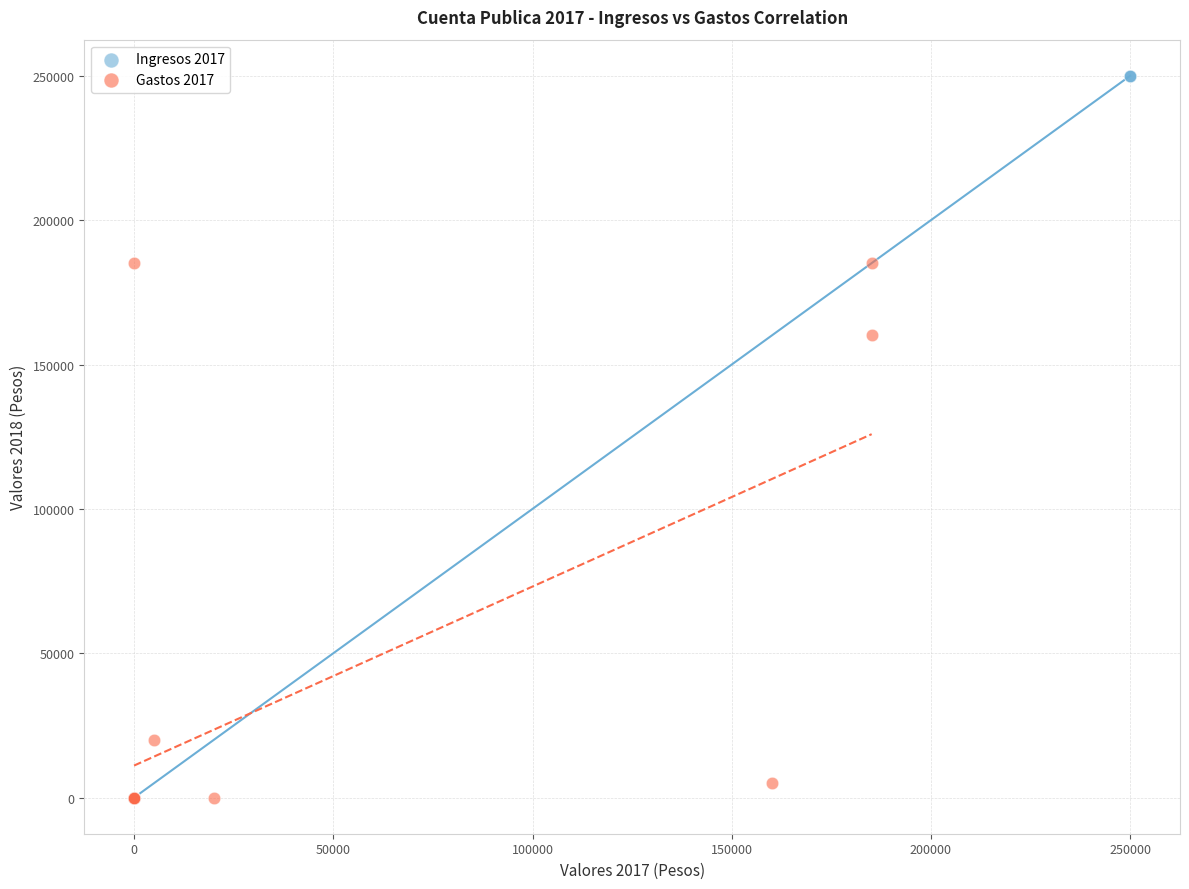

Which series has the largest Y range (max minus min)?

Ingresos 2017